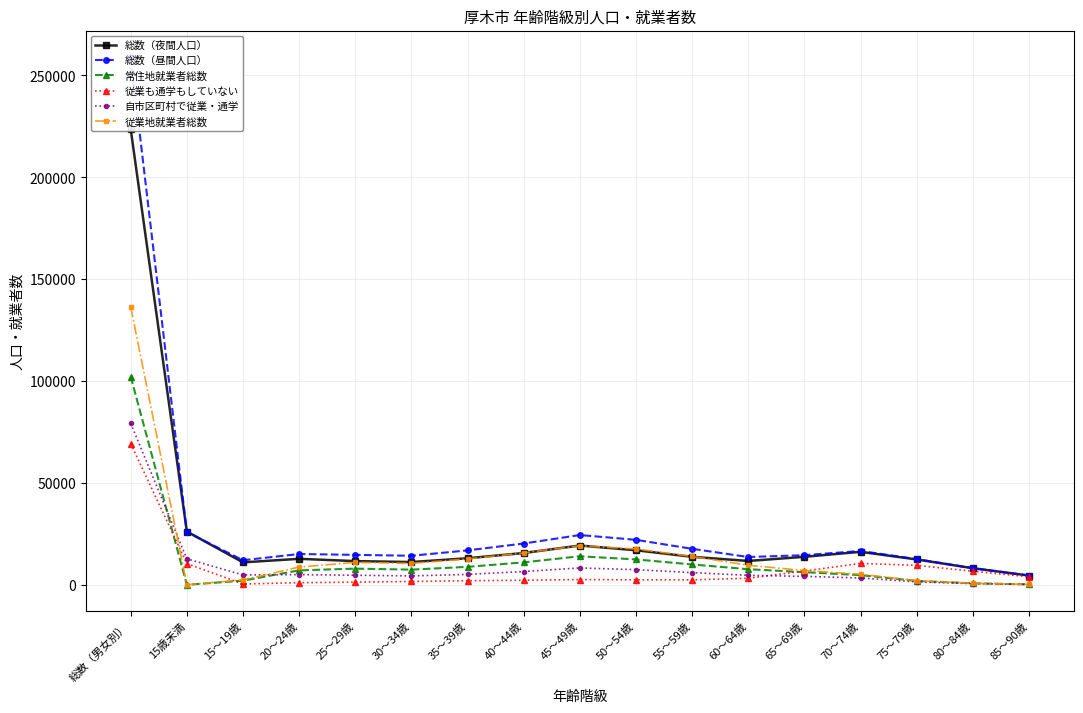

True or false: 自市区町村で従業・通学 and 総数（夜間人口） intersect in this chart.

False